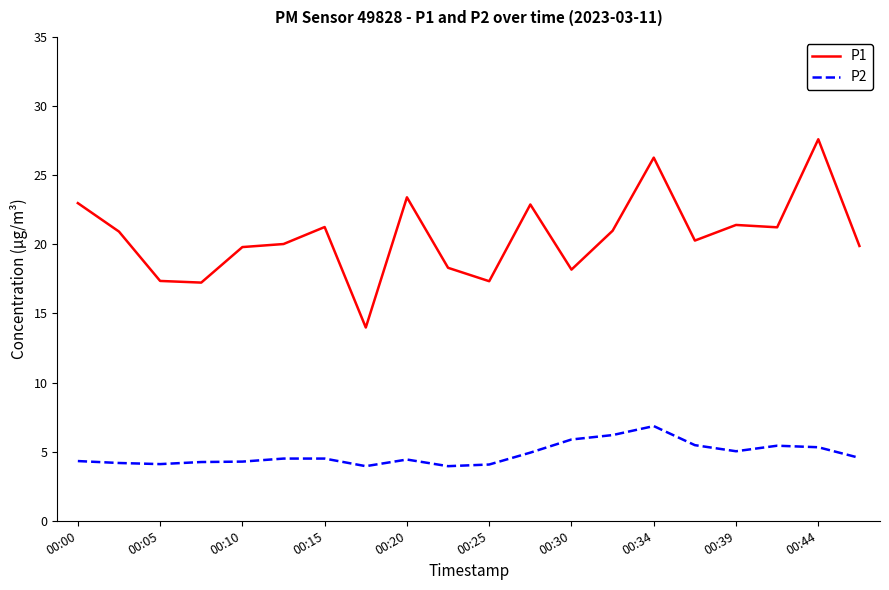

Which series has the widest spread of values?

P1